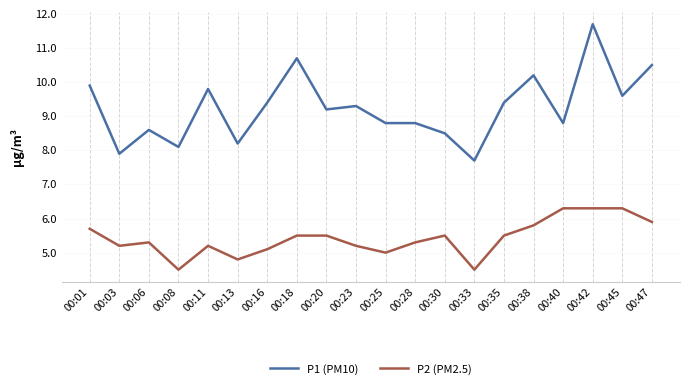

Where does the P1 (PM10) series first go above 9?

00:01